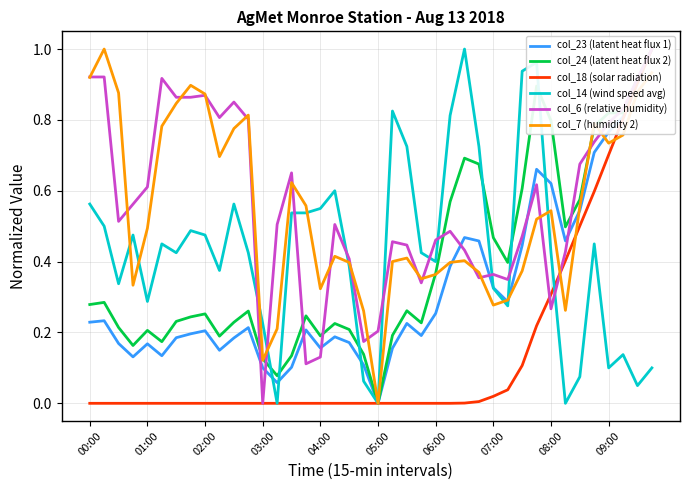

True or false: col_6 (relative humidity) has more than 1 interior local peaks.

True